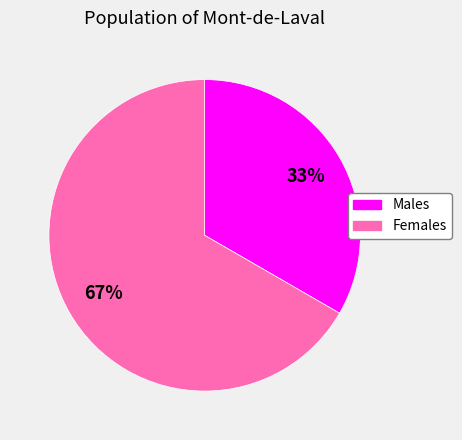

Is there a majority slice in this chart?

Yes